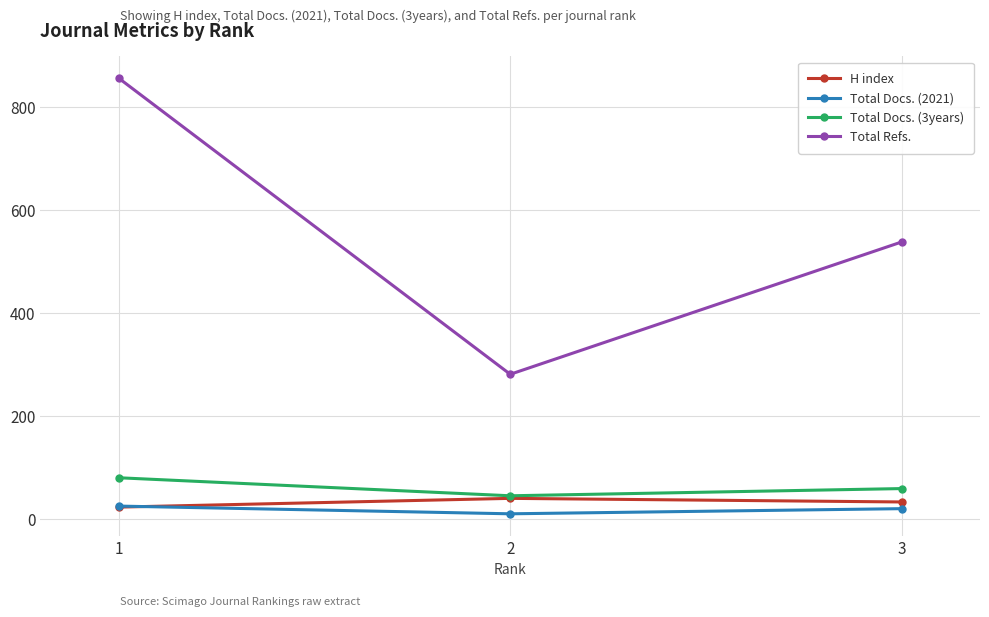

How many data points does each series have?

3